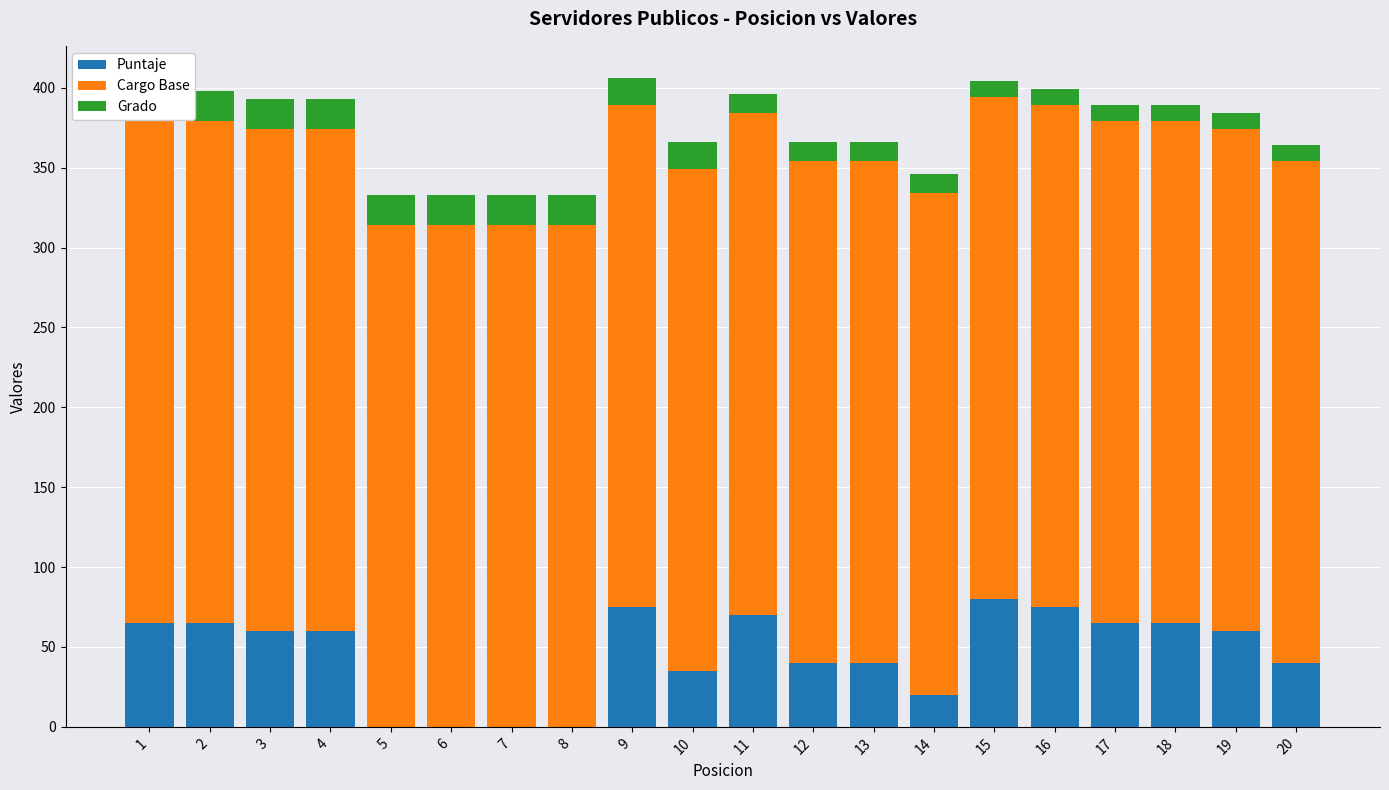

The Cargo Base series shows 530 at 9. True or false?

False